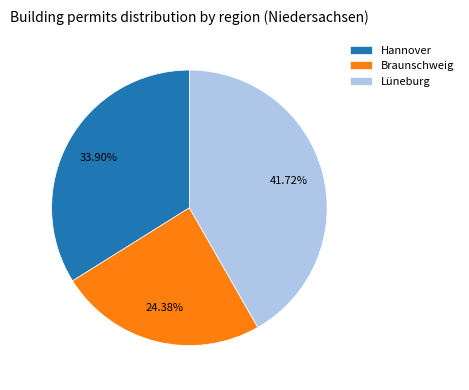

True or false: Braunschweig accounts for 35% of the total.

False